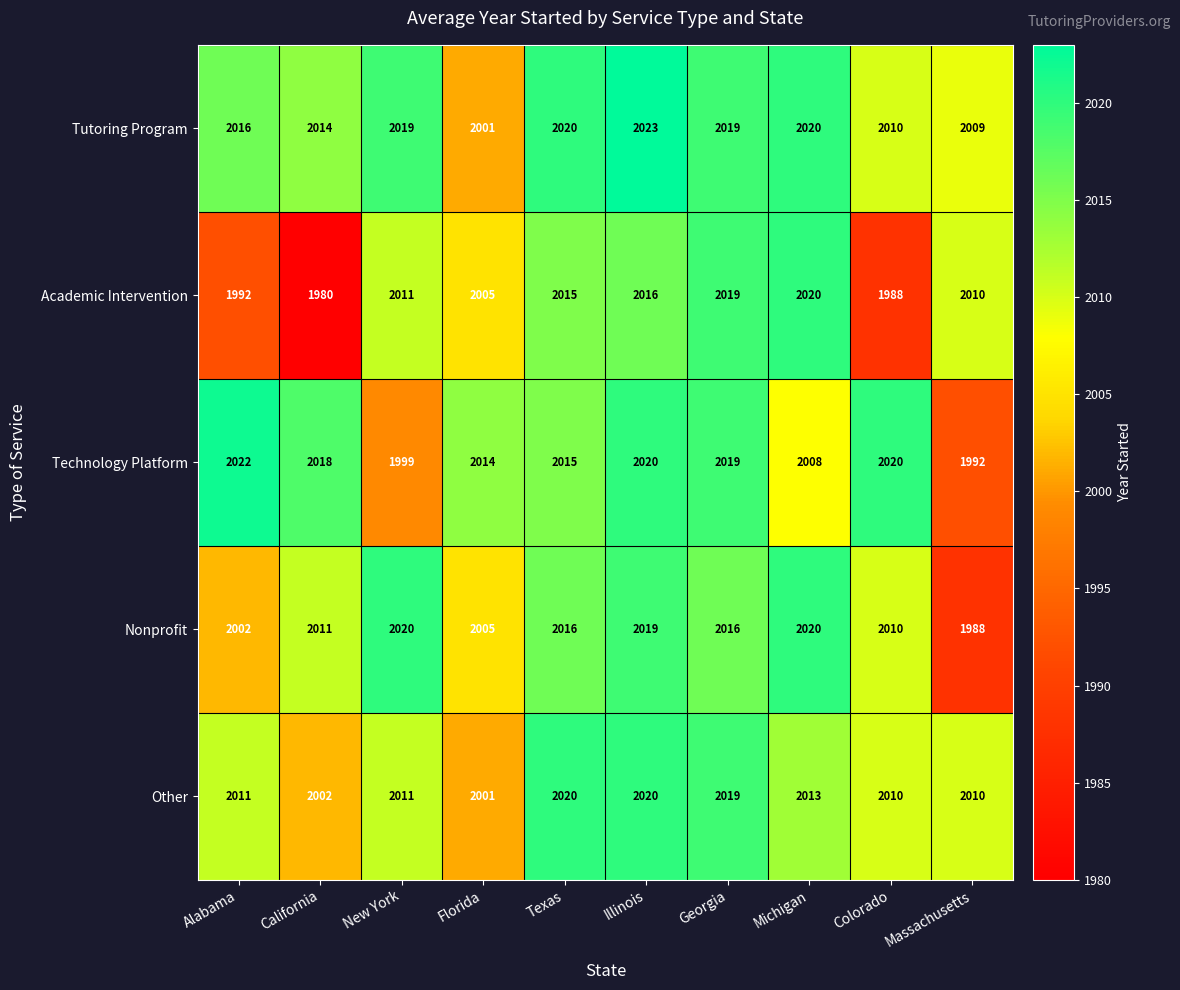

Is it true that Technology Platform equals 2019 at Georgia?

True